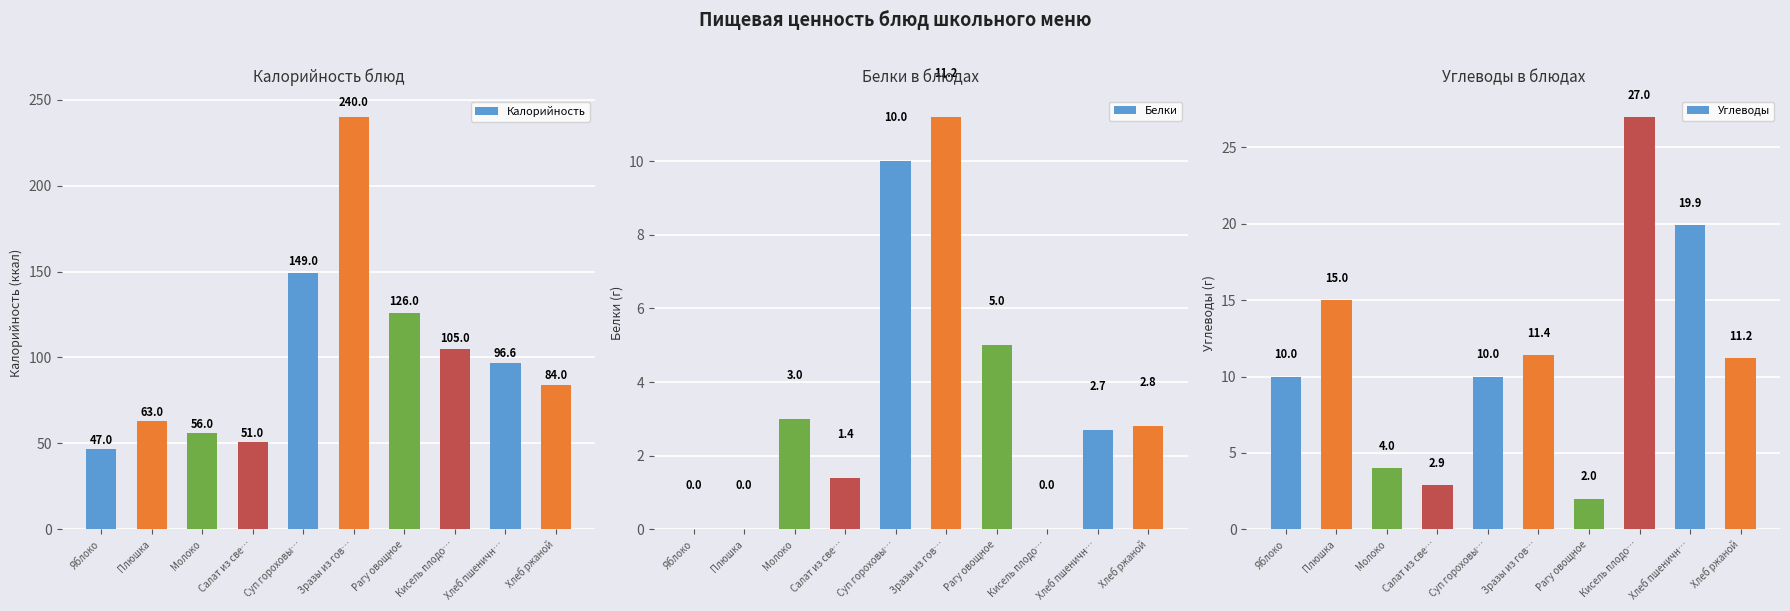

How many values in the Углеводы series are below 11?

5